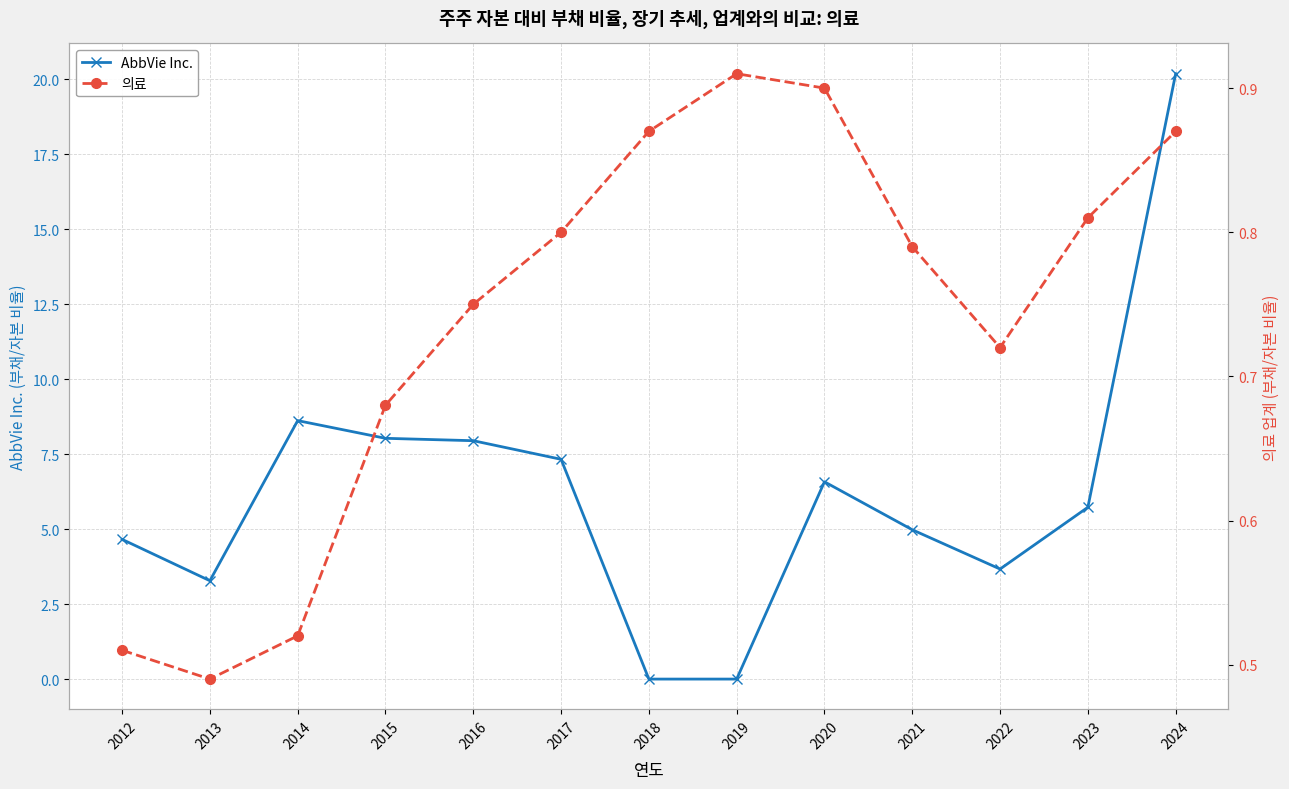

What is the value of the 의료 point at the 10th from the left?

0.8